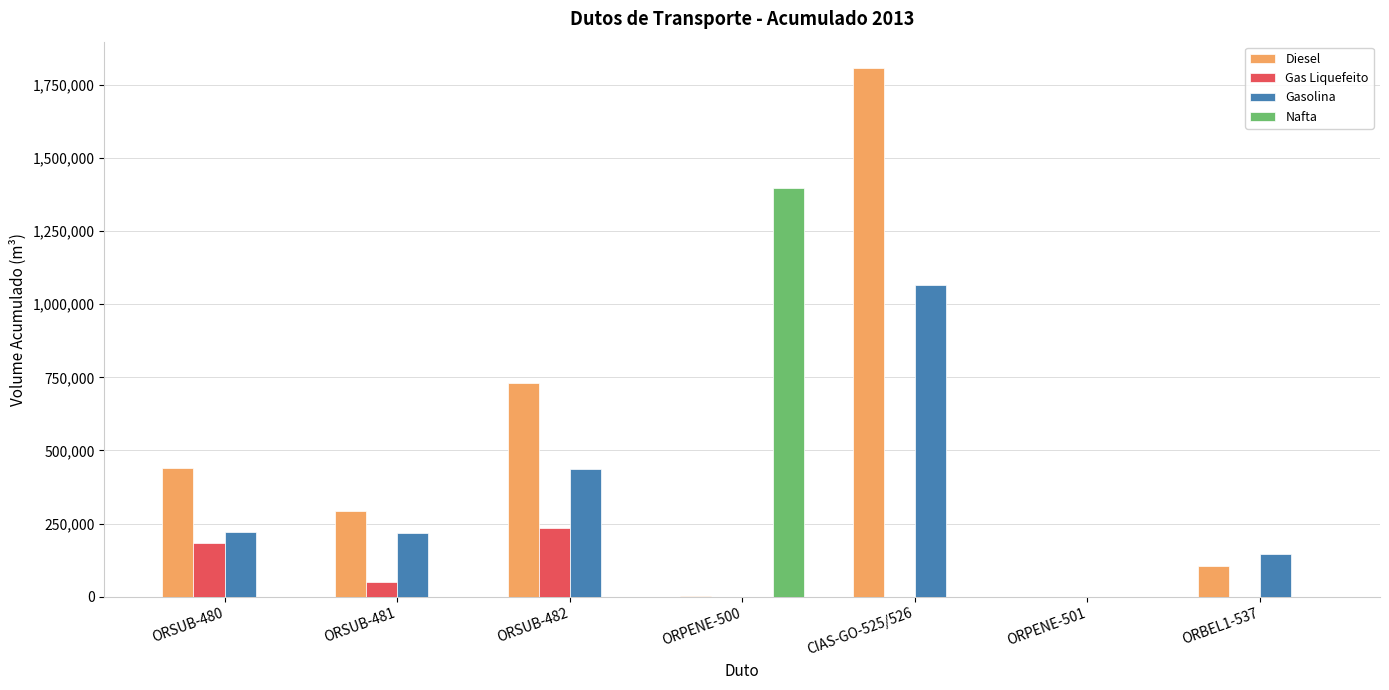

What is the sum of all Nafta values?

1397303